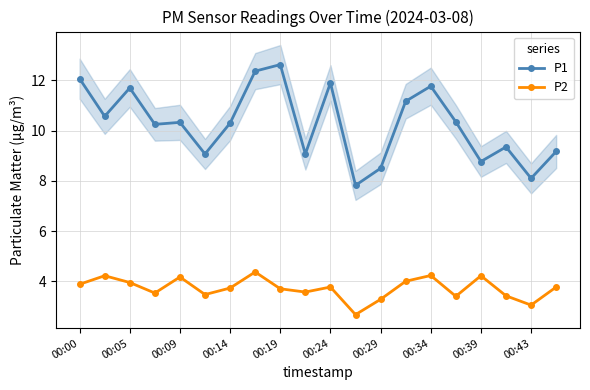

What is the lowest value of the P2 series?

2.7